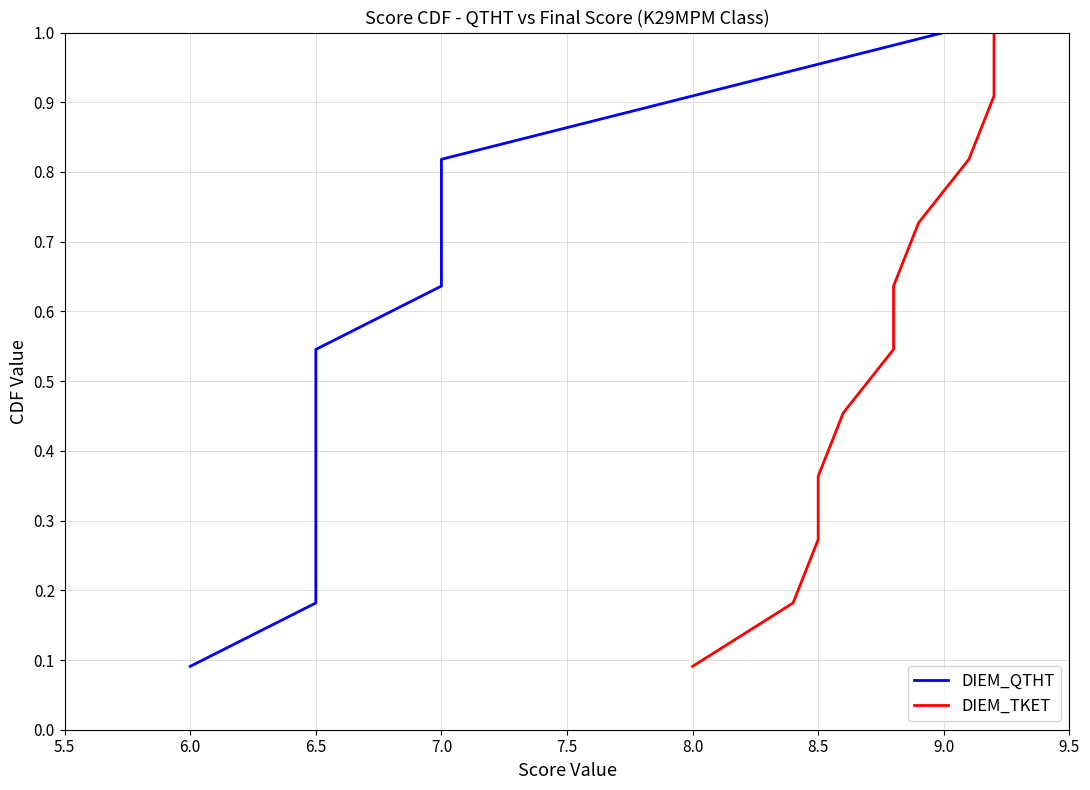

What is the difference between the second highest and second lowest values in the DIEM_TKET series?

0.7